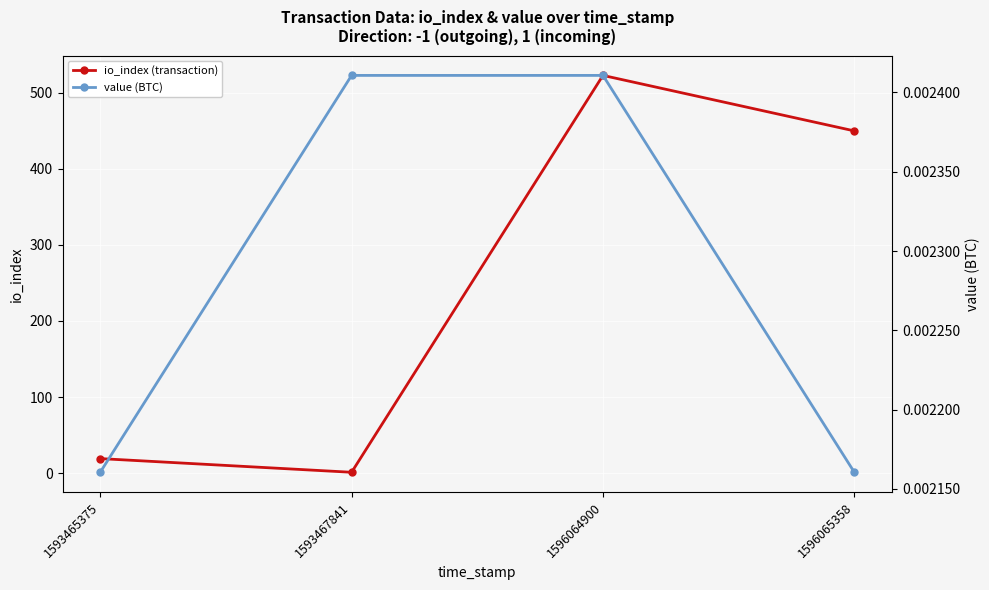

Reading left to right, extract all data points from this chart.

io_index (transaction): 19.0	1.0	523.0	450.0
value (BTC): 0.0	0.0	0.0	0.0